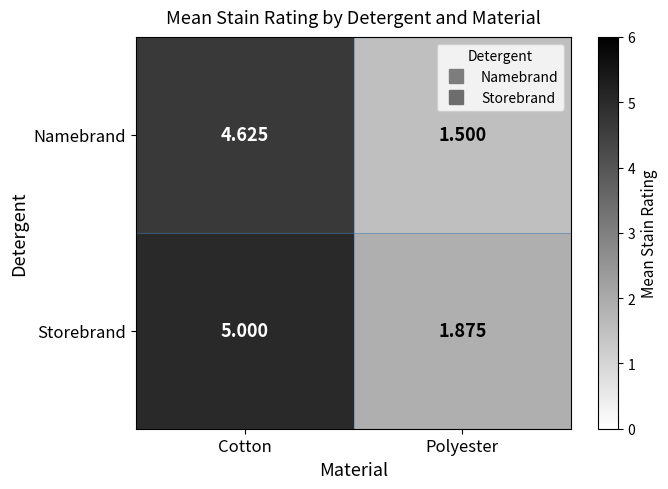

List the series in order of their overall mean, lowest first.

Namebrand, Storebrand